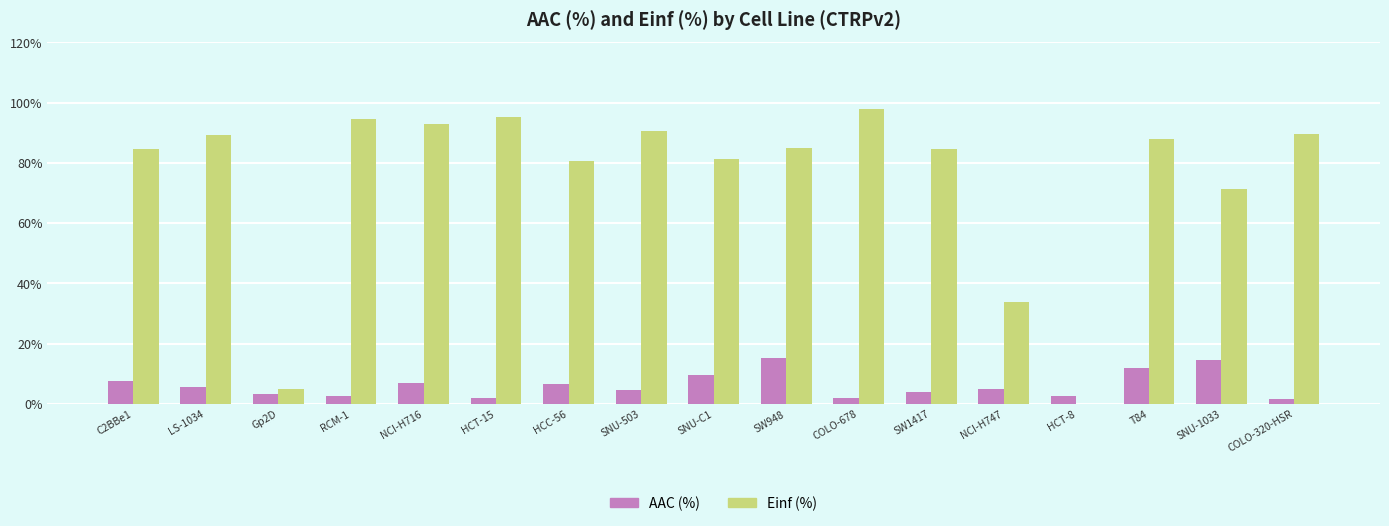

Which series has the widest spread of values?

Einf (%)